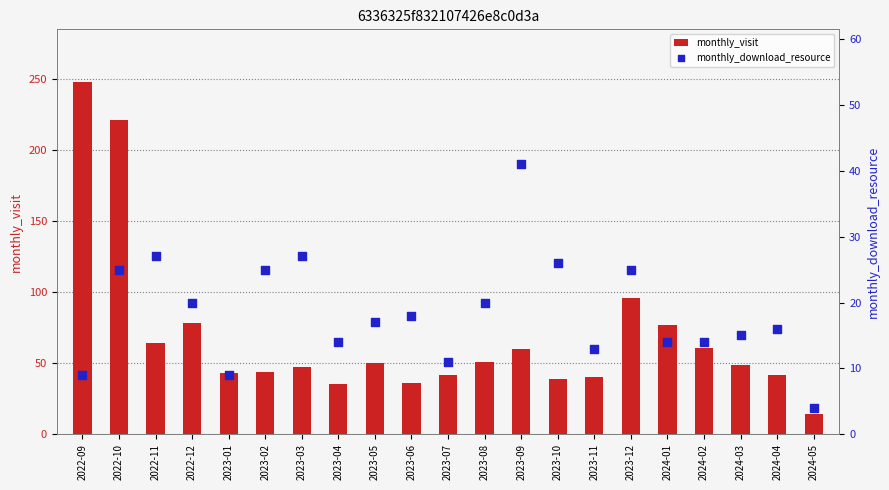

Which series has the widest spread of Y values?

monthly_visit